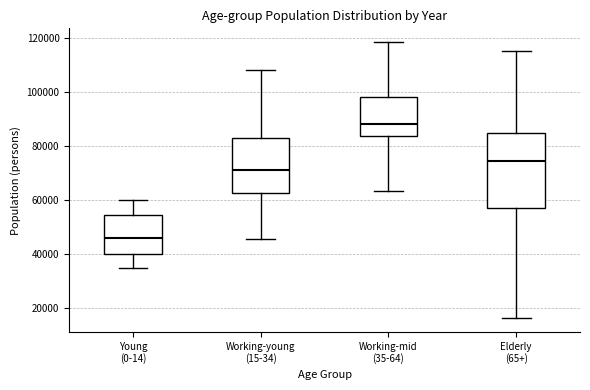

Comparing the boxes themselves (not the whiskers), which one is the tallest?

Elderly (65+)